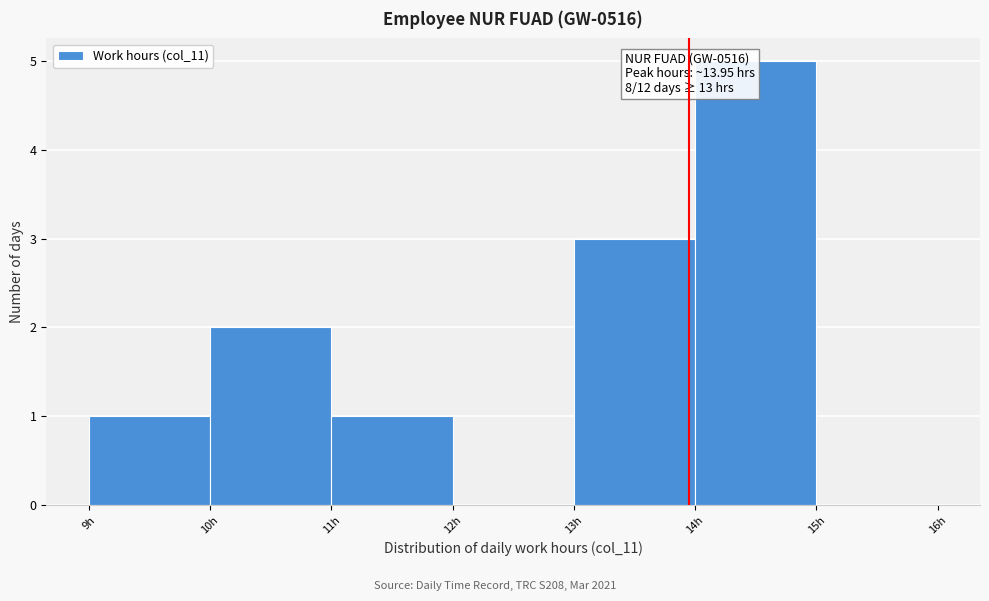

Which range on the x-axis has the tallest bar?

14 to 15